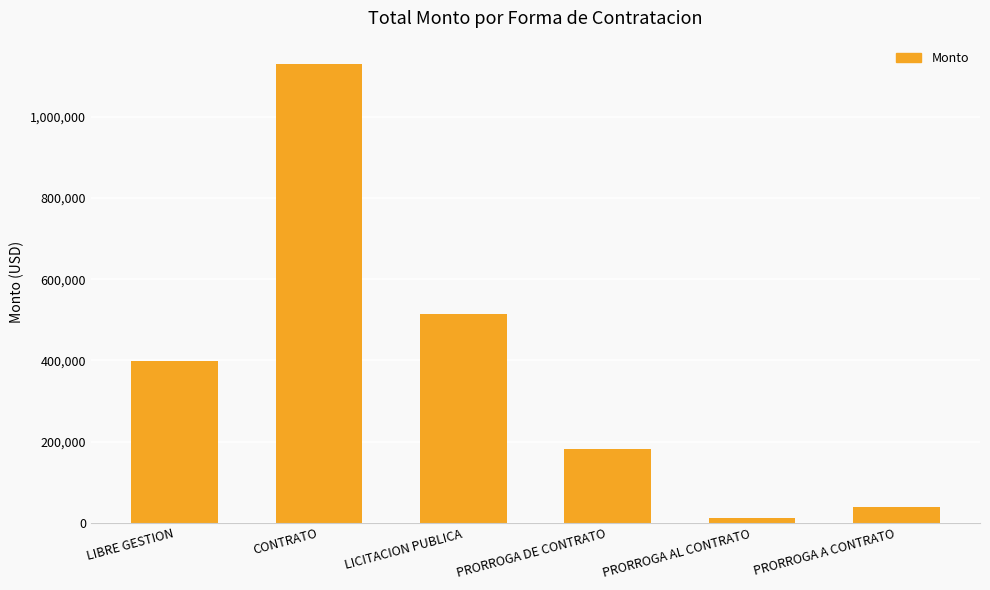

Does the chart contain stacked bars?

No